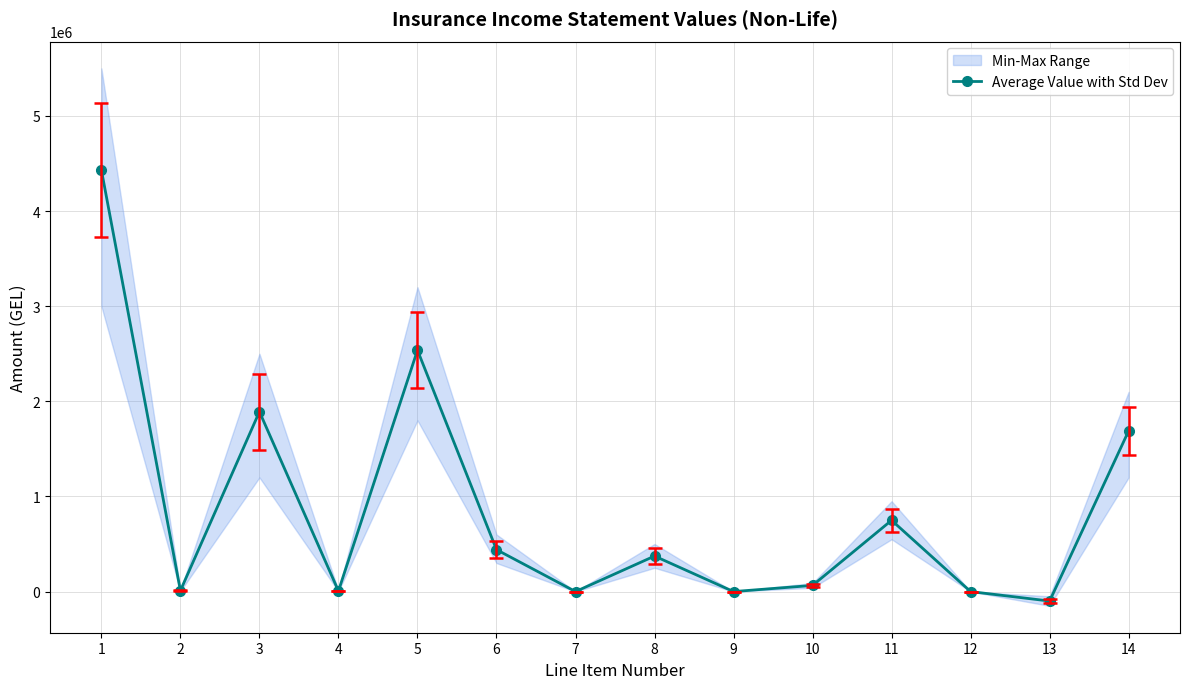

Rank the categories by value from lowest to highest.

13, 7, 9, 12, 4, 2, 10, 8, 6, 11, 14, 3, 5, 1